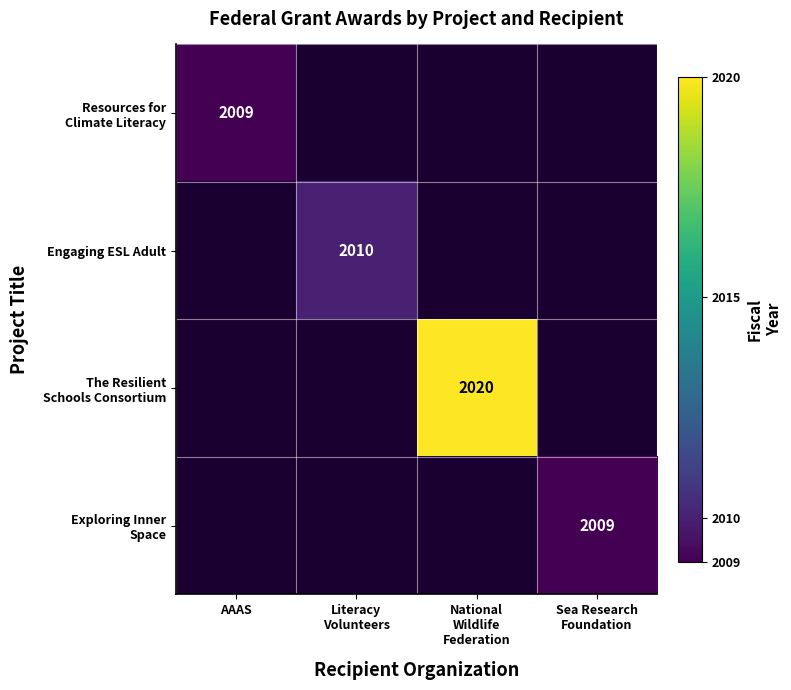

At how many categories does at least one series exceed 2012?

1